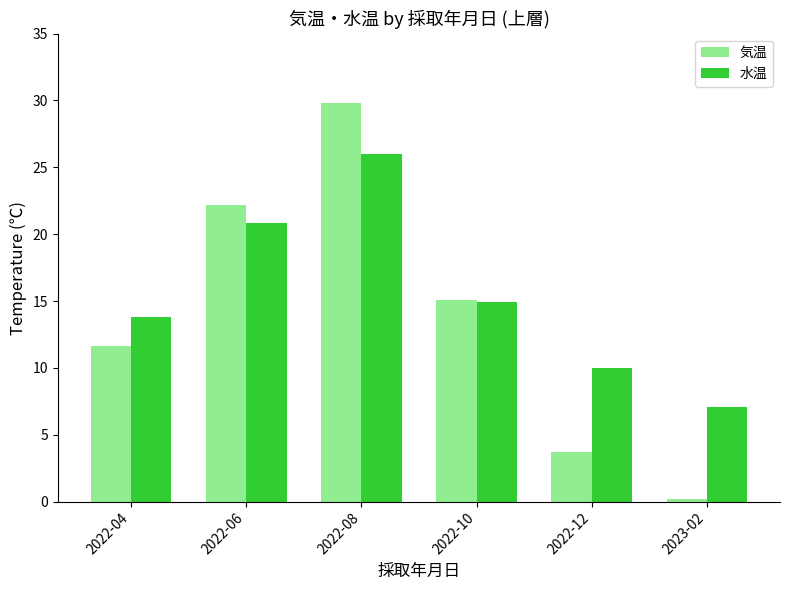

What is the total value across all series at 2023-02?

7.3